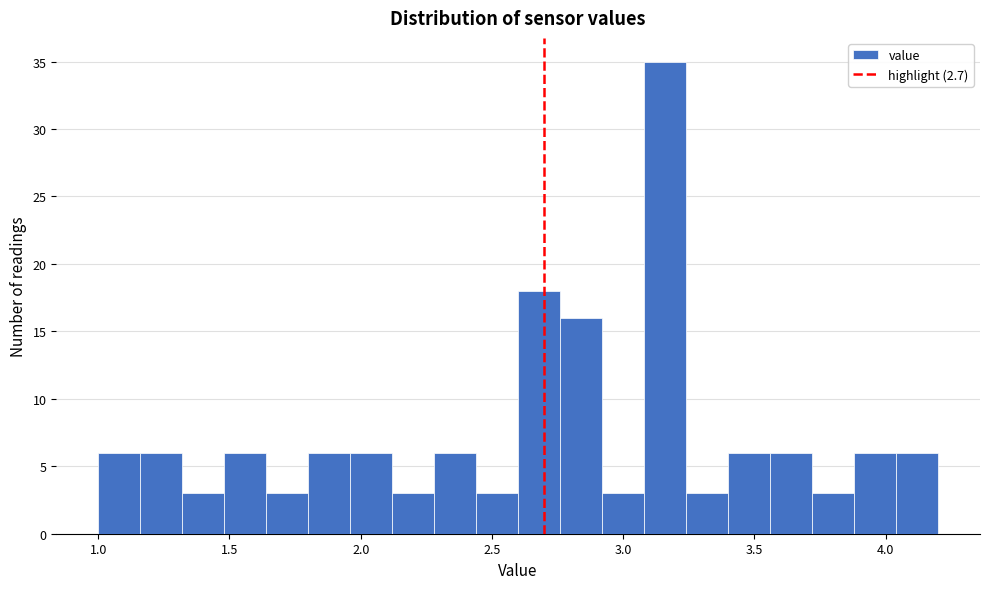

Around what value on the x-axis is the tallest bar? Give the approximate position of its centre, as read against the axis.

3.15